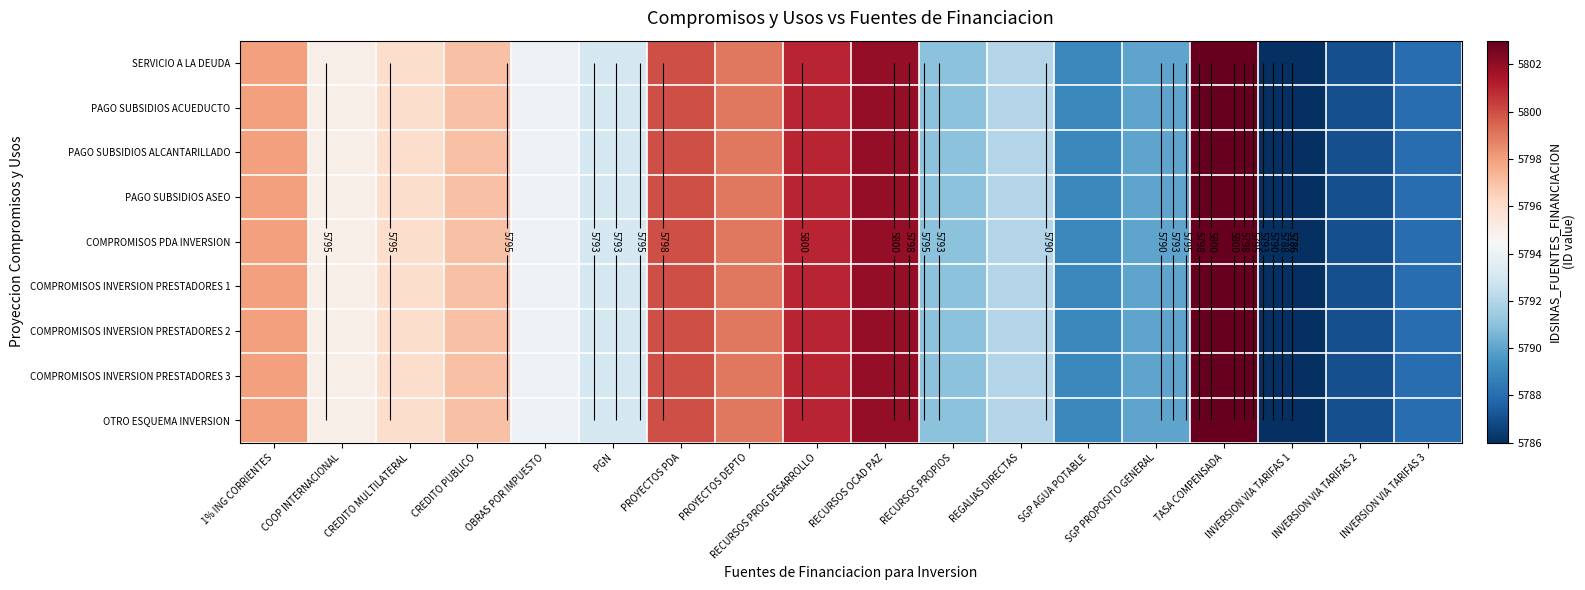

The value of COMPROMISOS INVERSION PRESTADORES 1 at TASA COMPENSADA is 5803. True or false?

True